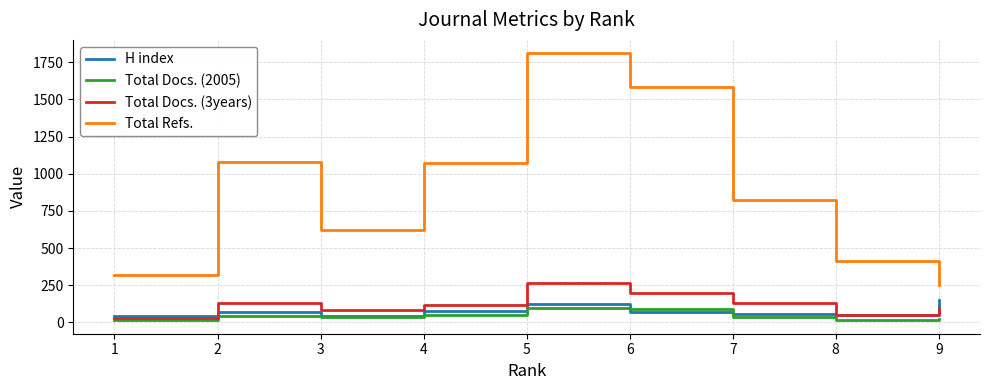

What is the sum of the Total Docs. (3years) values at 1 and 3?

117